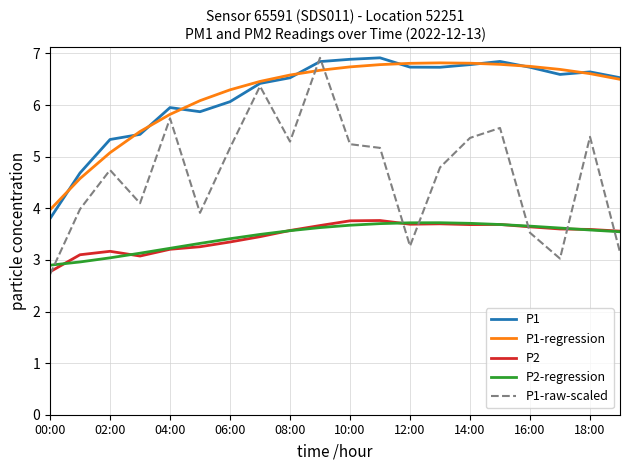

True or false: P1 has more than 1 interior local peaks.

True